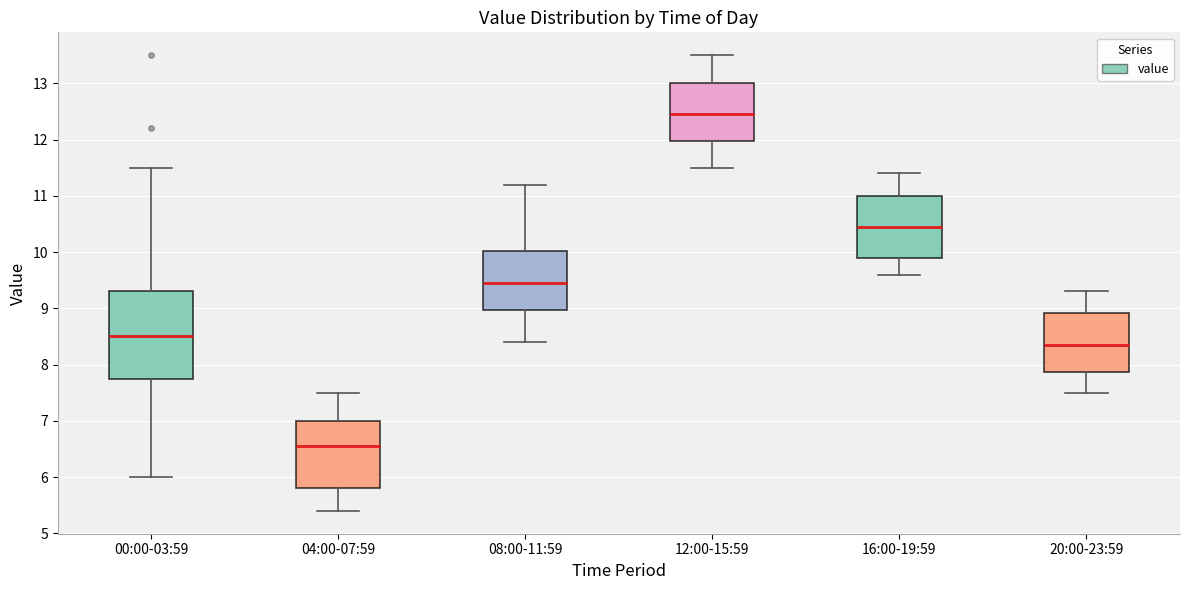

Where is the lower edge of the box for 12:00-15:59 on the y-axis? The values are not printed on the chart, so give them approximately, as read against the axis.

12.0